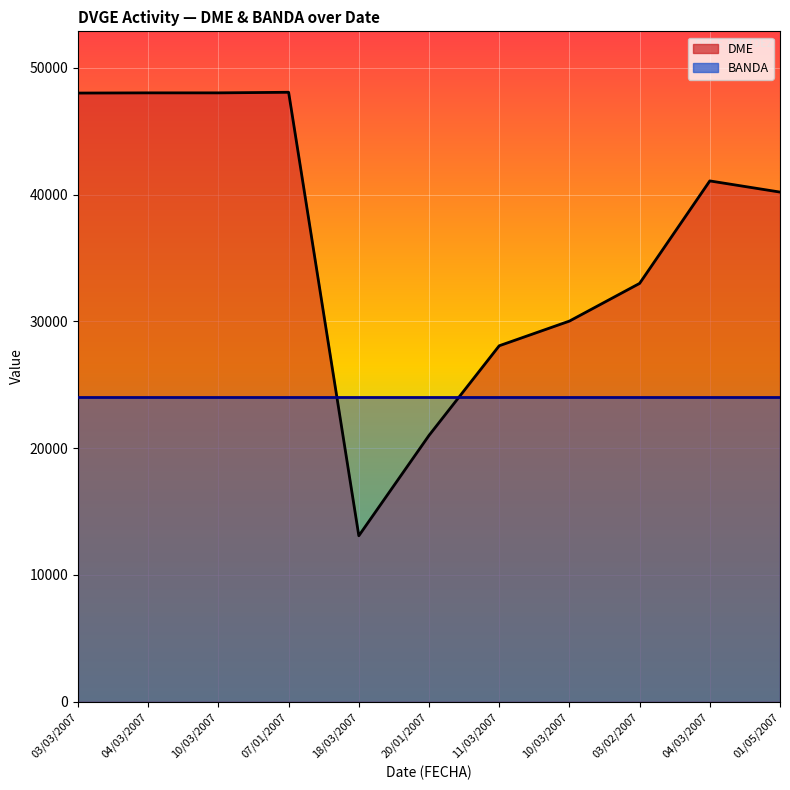

How many values are below 40208?

5